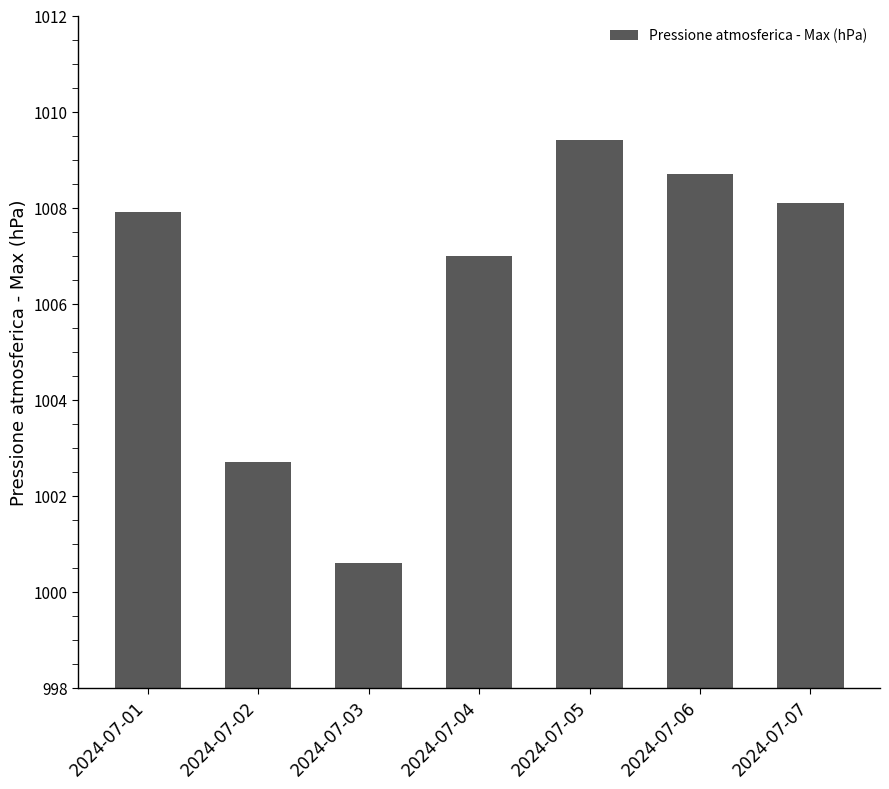

Rank the categories by value from highest to lowest.

2024-07-05, 2024-07-06, 2024-07-07, 2024-07-01, 2024-07-04, 2024-07-02, 2024-07-03